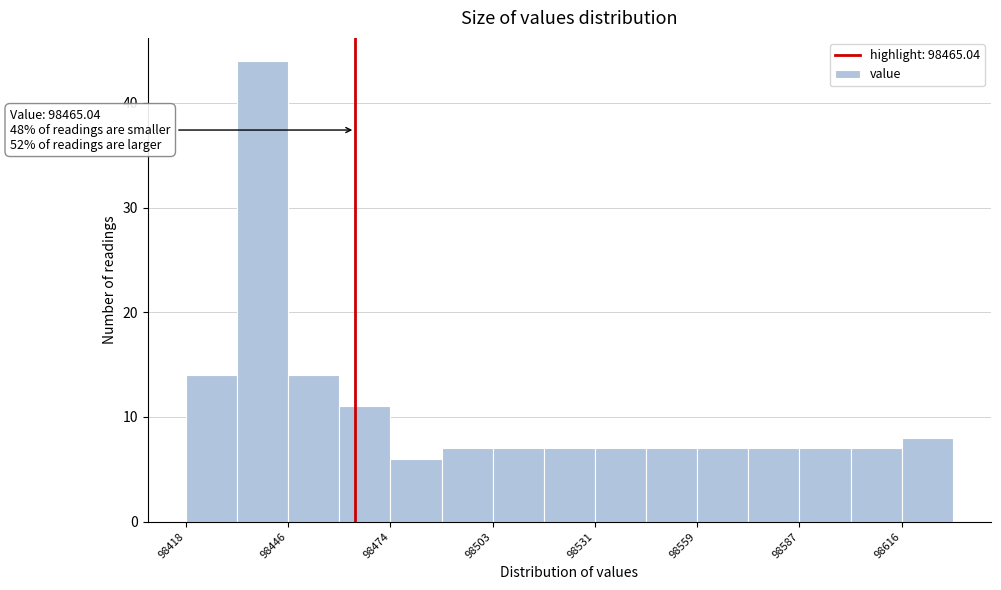

Around what value on the x-axis is the tallest bar? Give the approximate position of its centre, as read against the axis.

98440